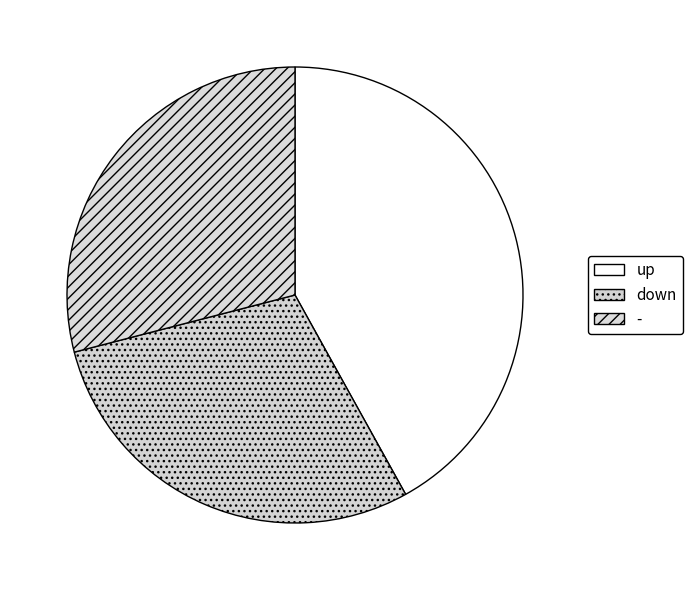

Combined, do up and - account for over 50%?

Yes